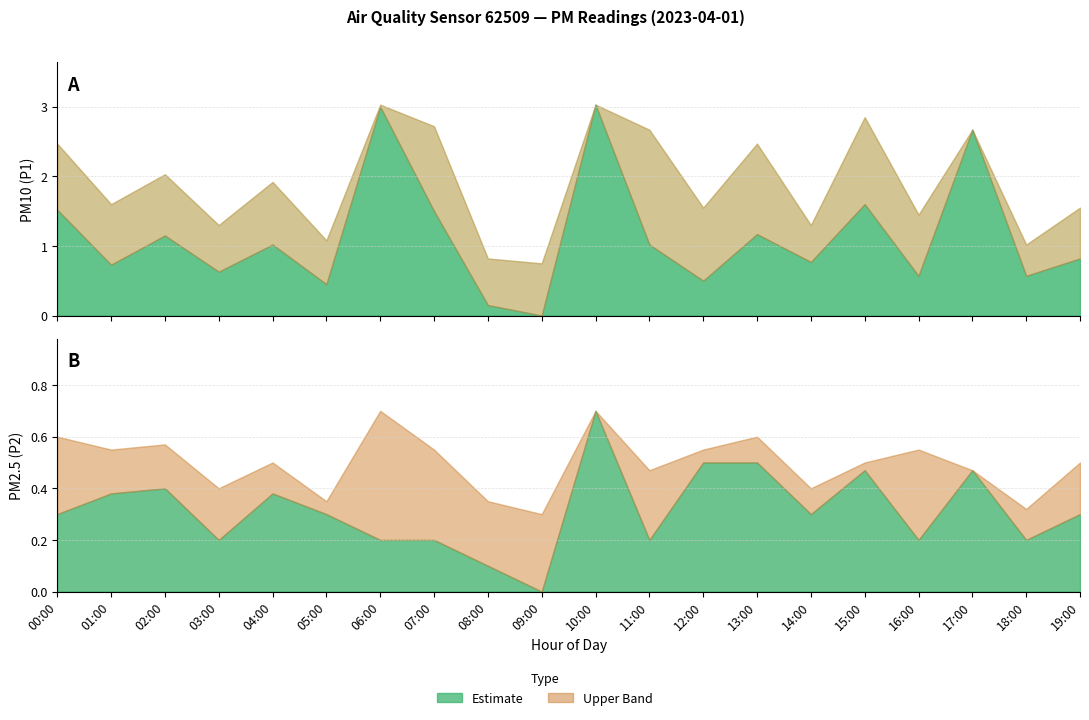

Where is the first local minimum for P1?

01:00